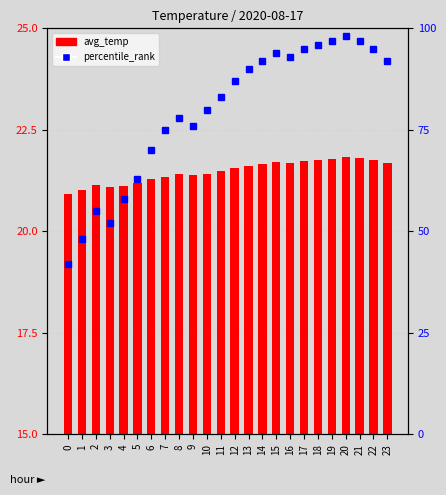

Is it true that avg_temp equals 21.6 at 14?

True